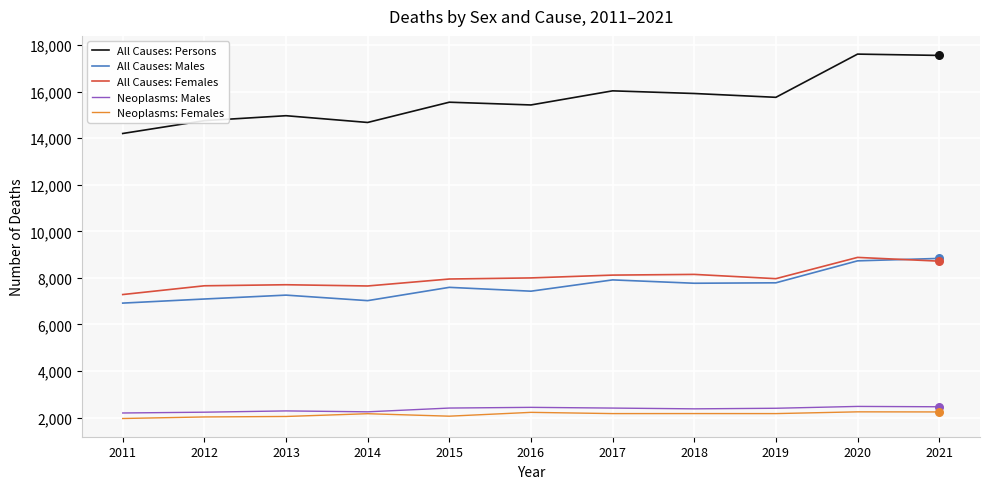

What are all the series names shown in the legend?

All Causes: Persons, All Causes: Males, All Causes: Females, Neoplasms: Males, Neoplasms: Females